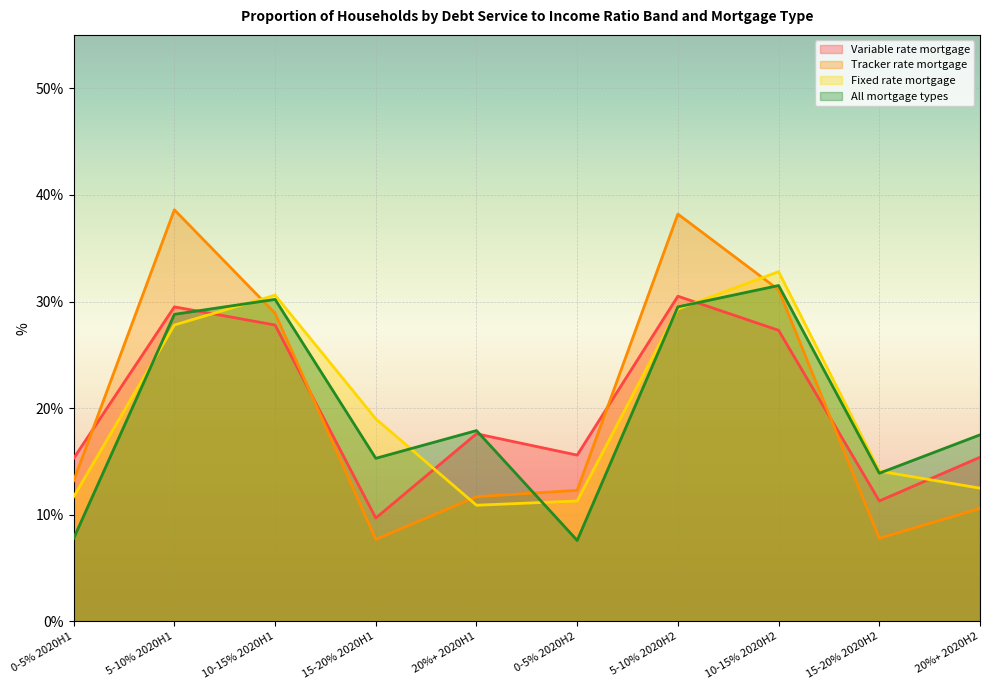

True or false: Variable rate mortgage and All mortgage types intersect in this chart.

True